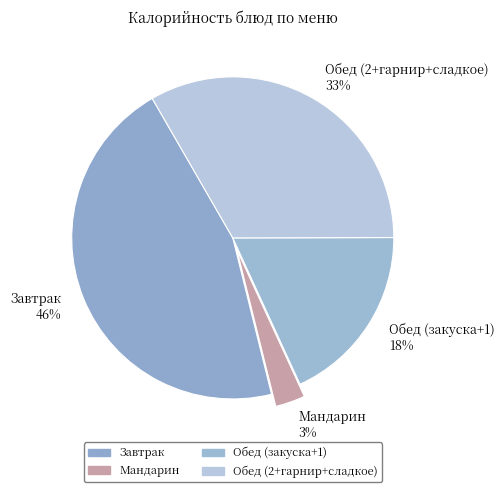

Do Завтрак 46% and Обед (закуска+1) 18% together represent more than half of the pie?

Yes